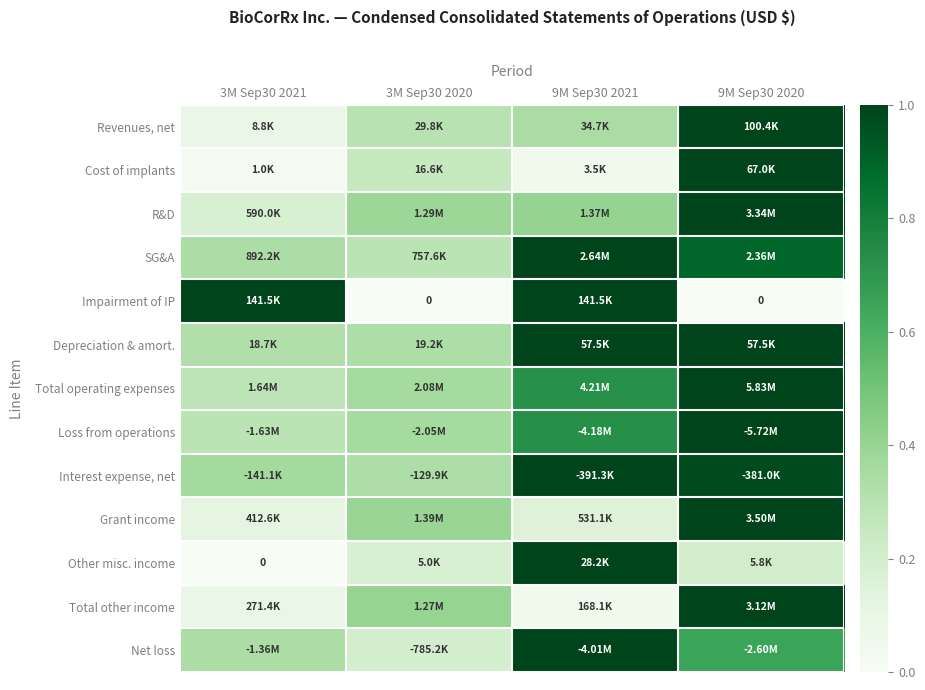

True or false: Impairment of IP has a value of 0.0 at 3M Sep30 2020.

True